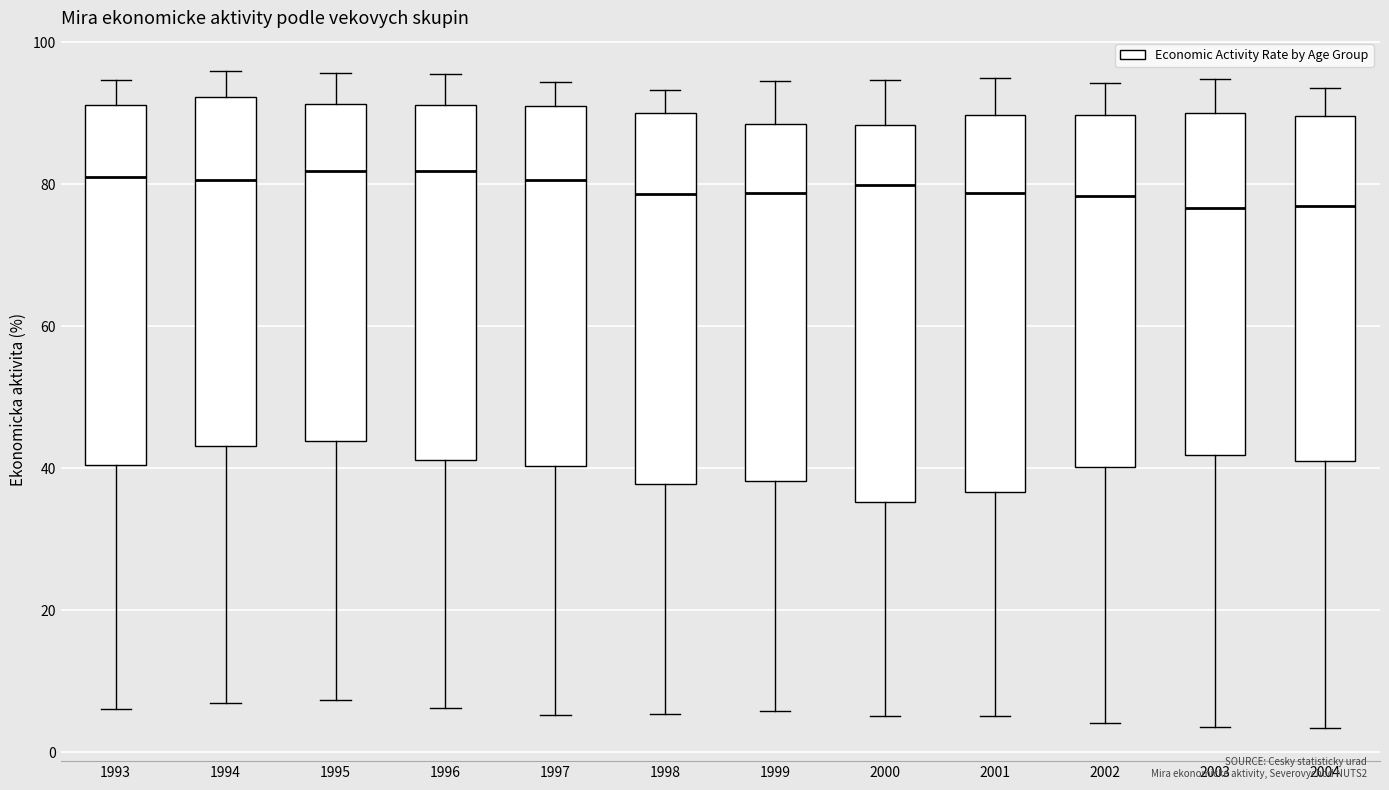

Where does the upper whisker of the box at x = 2003 end on the y-axis? The values are not printed on the chart, so give them approximately, as read against the axis.

94